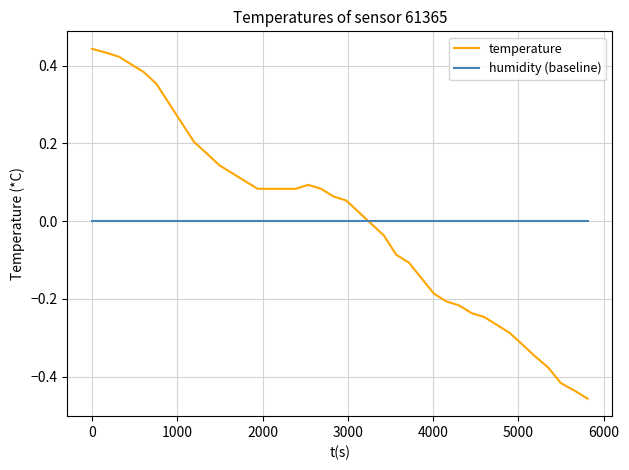

Which series has the widest spread of values?

temperature